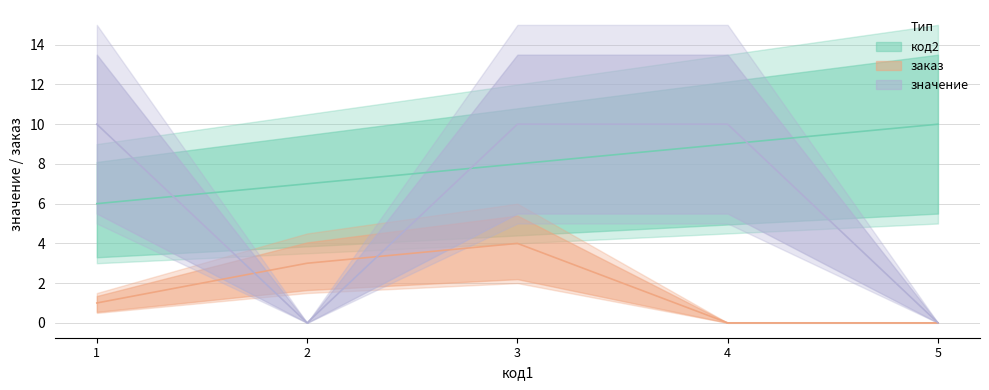

Reading left to right, what are all the values shown in this chart?

код2: 1=6	2=7	3=8	4=9	5=10
заказ: 1=1	2=3	3=4	4=0	5=0
значение: 1=10	2=0	3=10	4=10	5=0